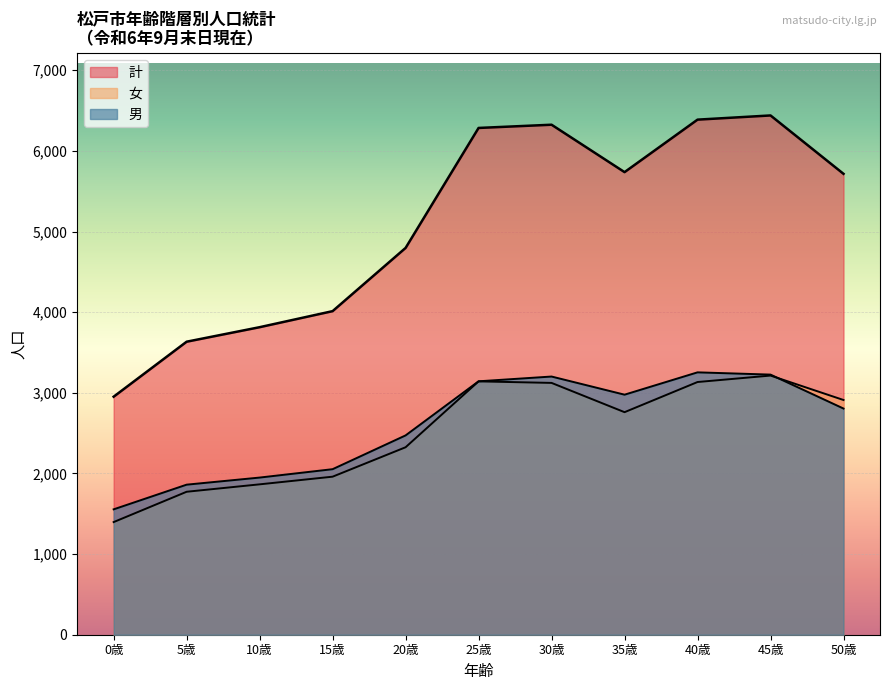

The value of 男 at 45歳 is 3226. True or false?

True